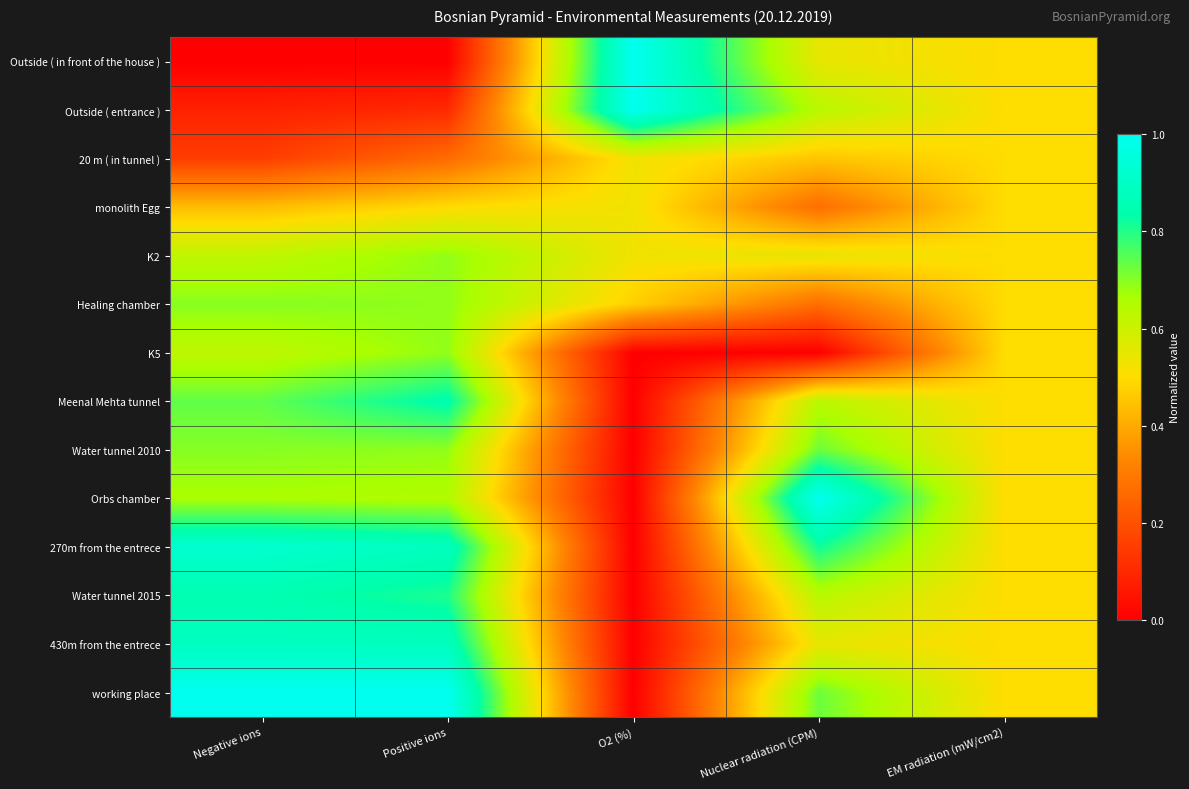

Rank the series at Positive ions from lowest to highest value.

Outside ( in front of the house ), Outside ( entrance ), 20 m ( in tunnel ), monolith Egg, Orbs chamber, K2, Healing chamber, K5, Water tunnel 2010, Water tunnel 2015, Meenal Mehta tunnel, 270m from the entrece, 430m from the entrece, working place